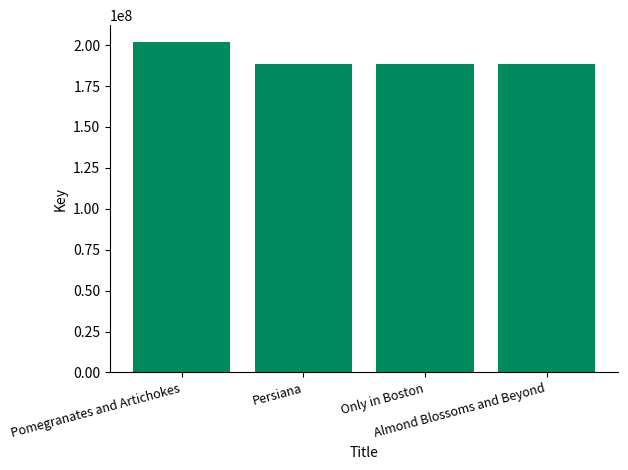

What is the maximum value shown in the chart?

202069082